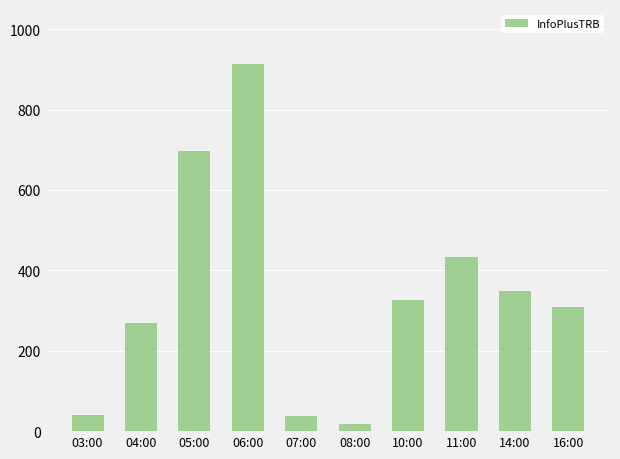

Which has a higher value, 05:00 or 14:00?

05:00